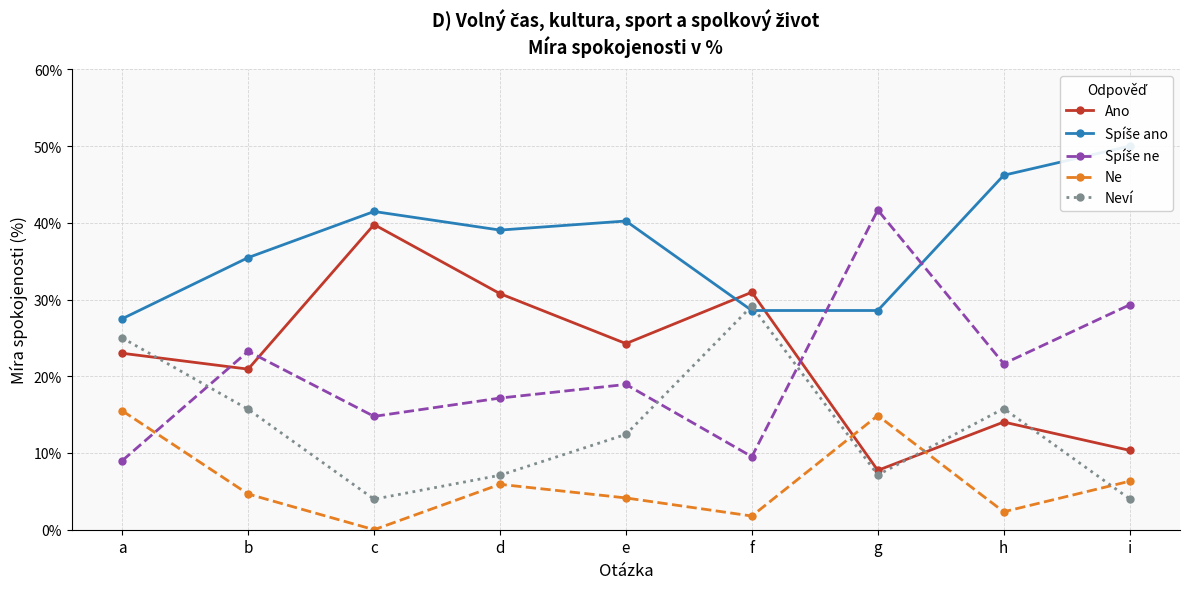

What is the average value of the Spíše ne series?

20.6